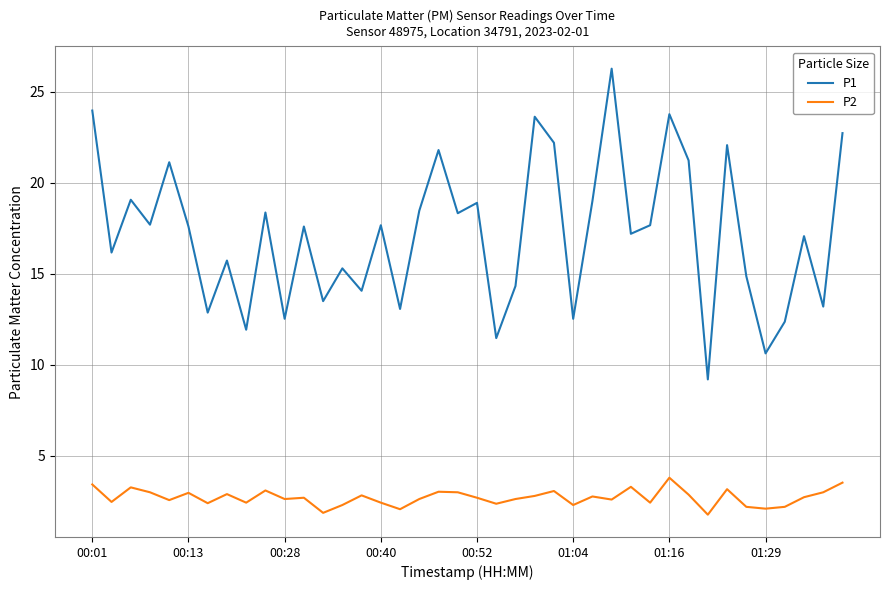

What is the difference between the maximum and minimum values in the P1 series?

17.1